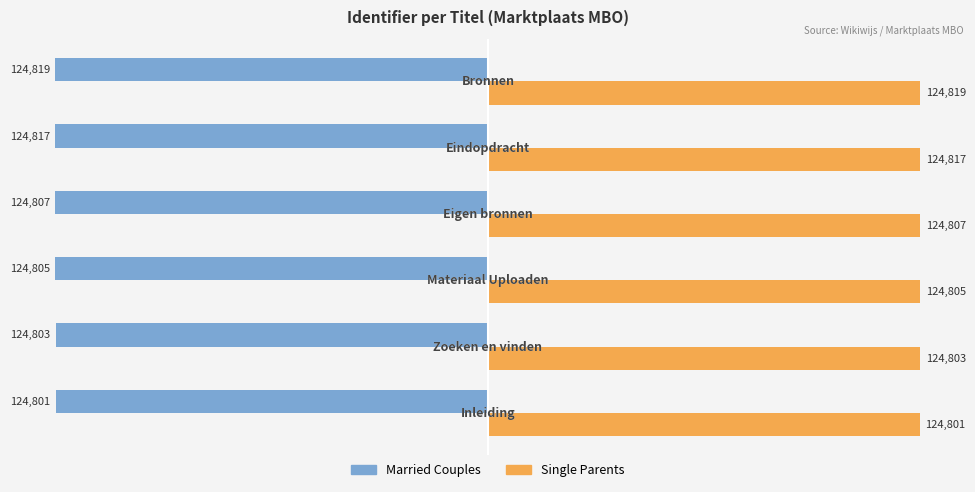

At how many categories does at least one series exceed 60952?

6